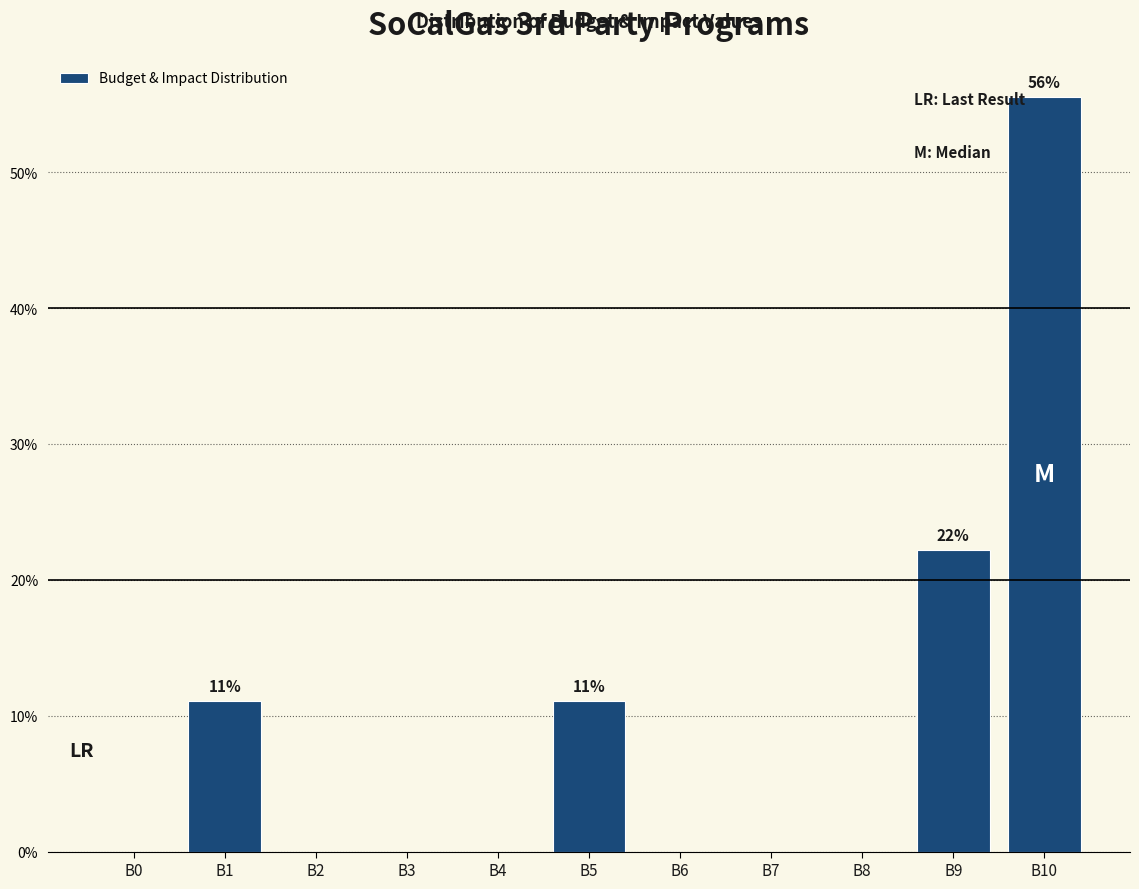

Reading right to left, extract all data points from this chart.

B10=55.6	B9=22.2	B8=0.0	B7=0.0	B6=0.0	B5=11.1	B4=0.0	B3=0.0	B2=0.0	B1=11.1	B0=0.0